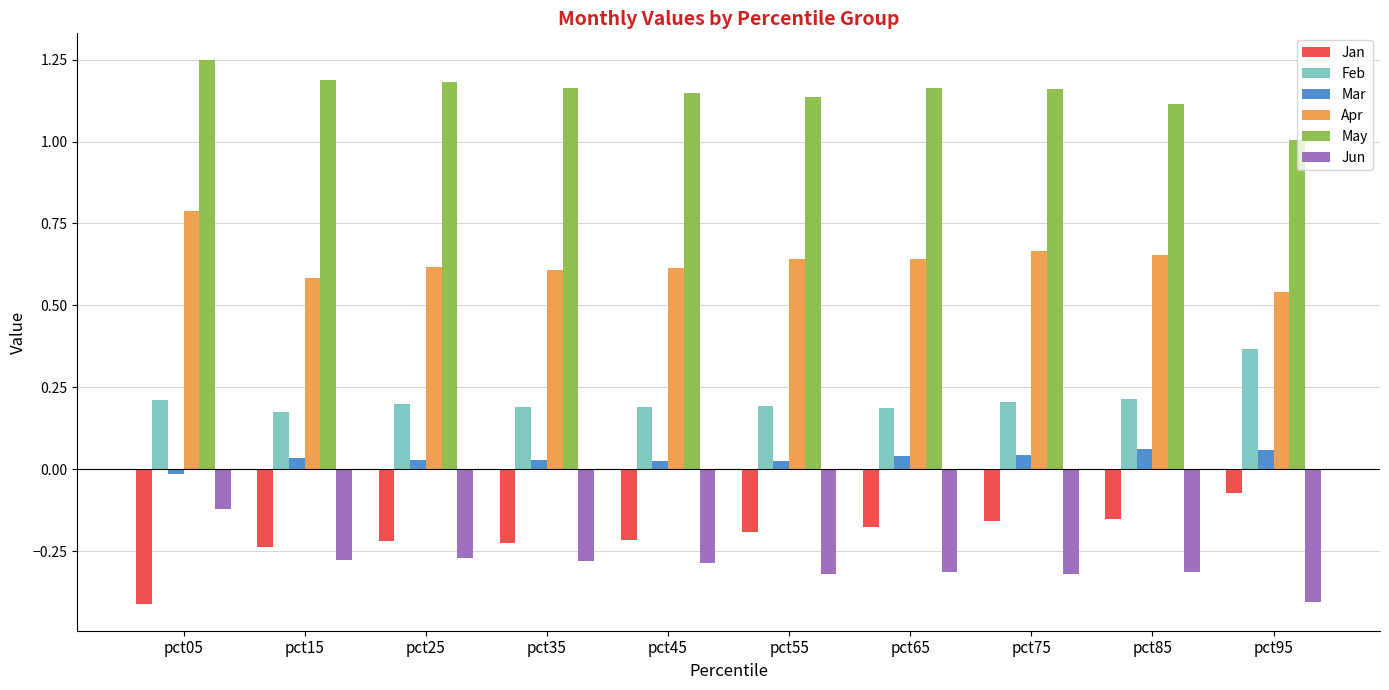

List the series in order of their peak value, highest first.

May, Apr, Feb, Mar, Jan, Jun